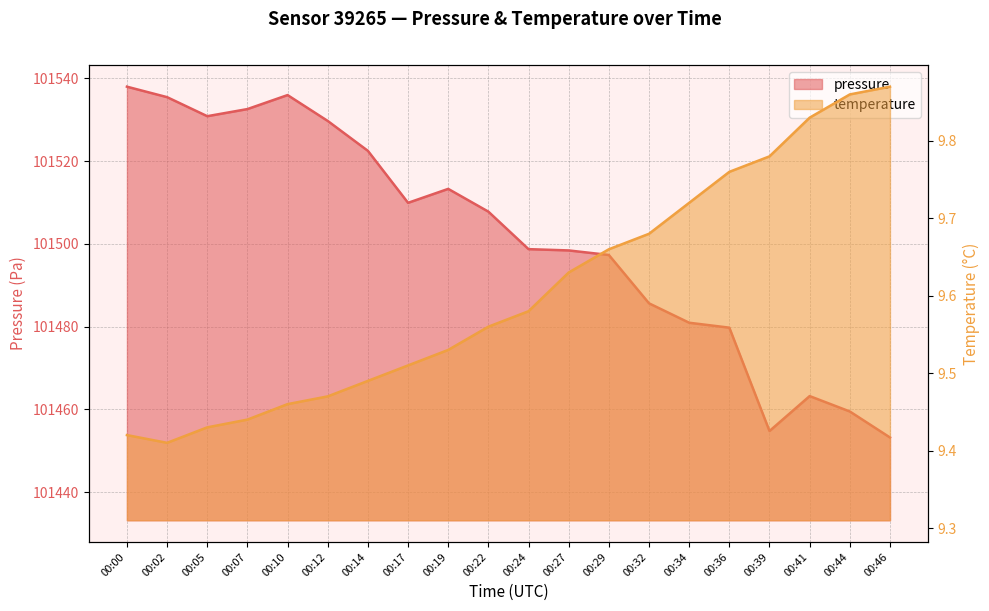

Rank the series at 00:19 from lowest to highest value.

temperature, pressure